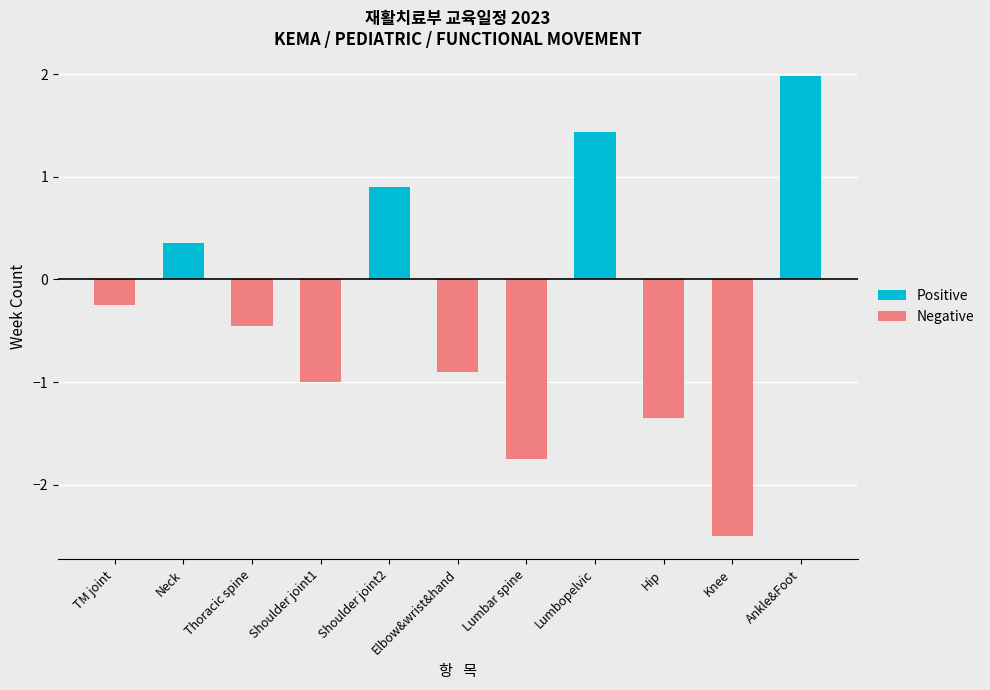

Does the chart contain any negative values?

Yes